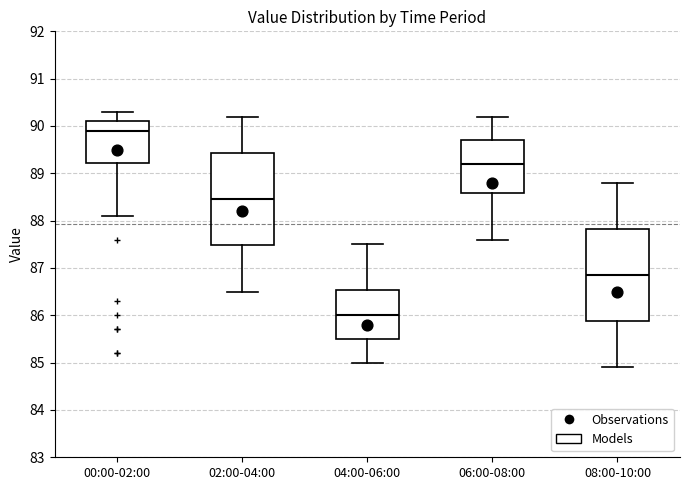

Where is the lower edge of the box for 06:00-08:00 on the y-axis? The values are not printed on the chart, so give them approximately, as read against the axis.

88.6